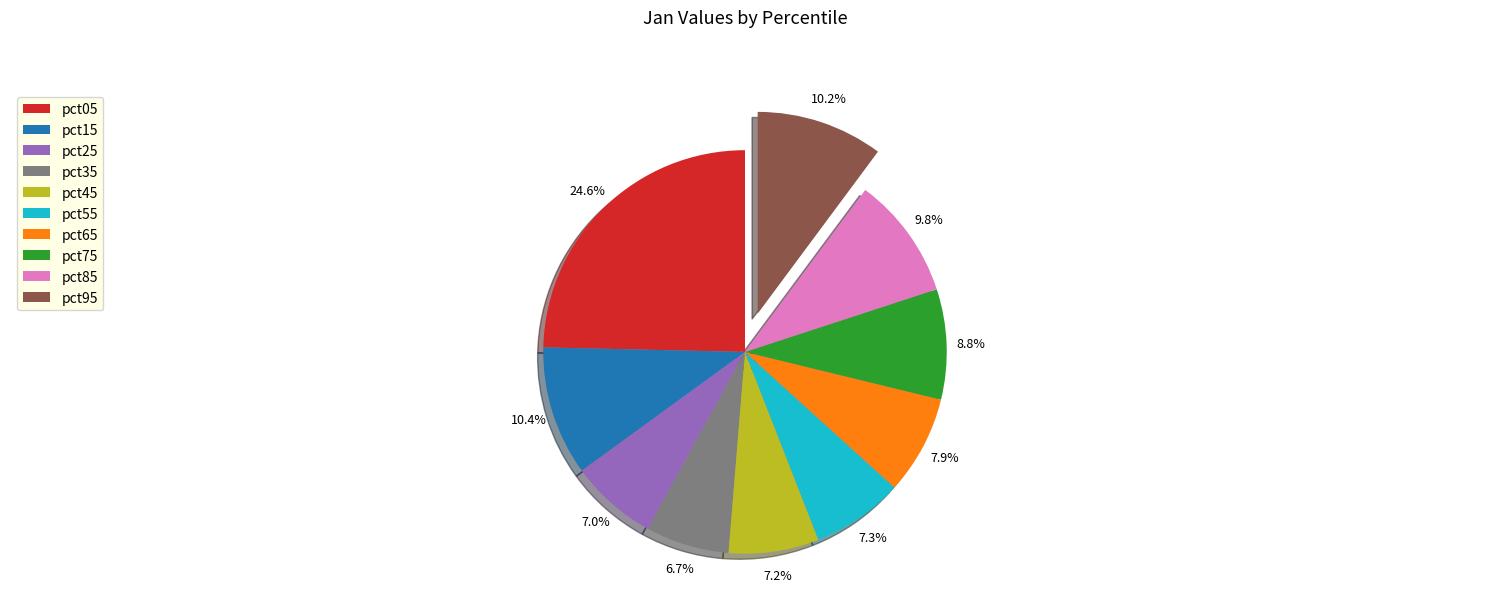

What is the largest slice in the pie chart?

pct05